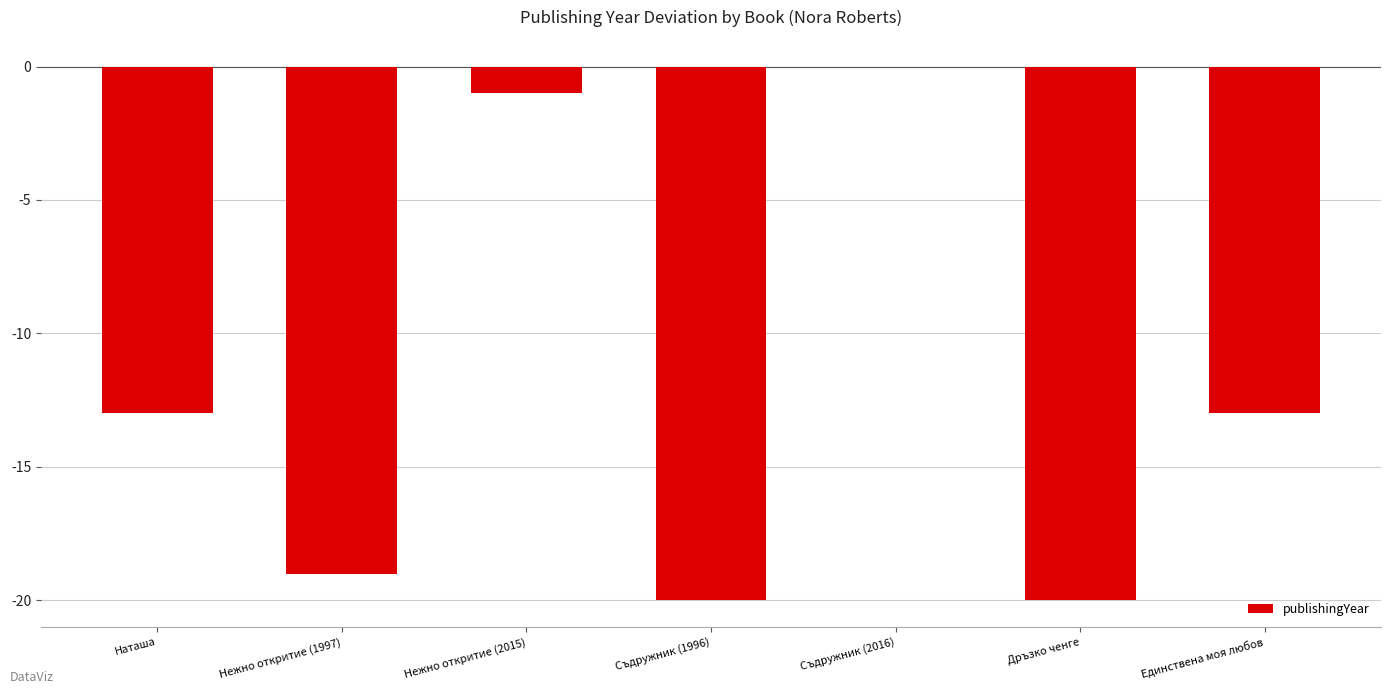

Reading left to right, transcribe all the data shown in this chart.

-13	-19	-1	-20	0	-20	-13